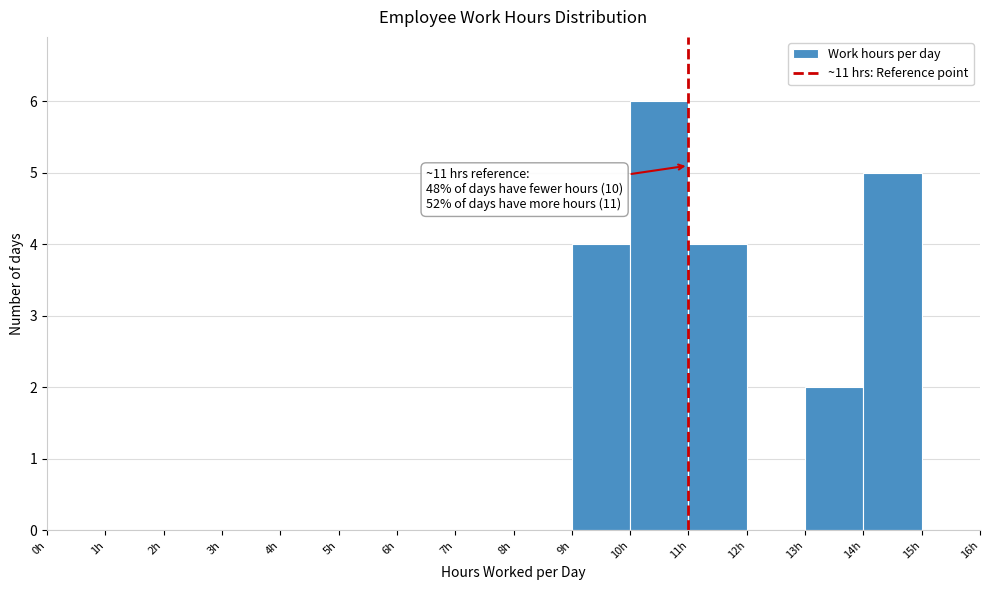

Over which range of the x-axis is the bar tallest?

10 to 11